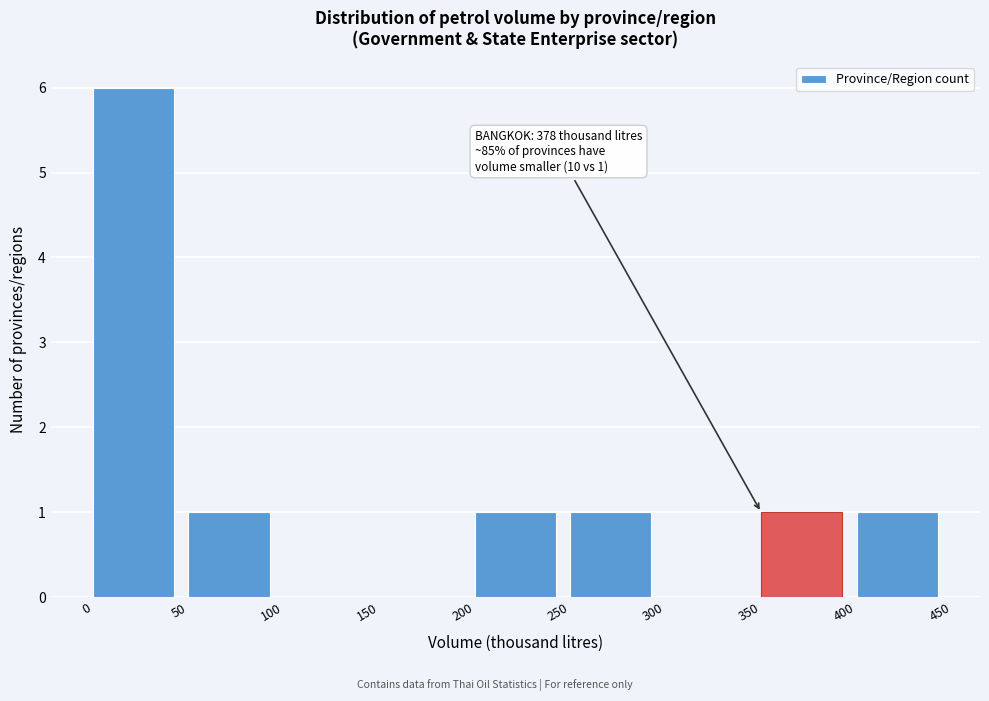

Which range on the x-axis has the tallest bar?

0 to 50